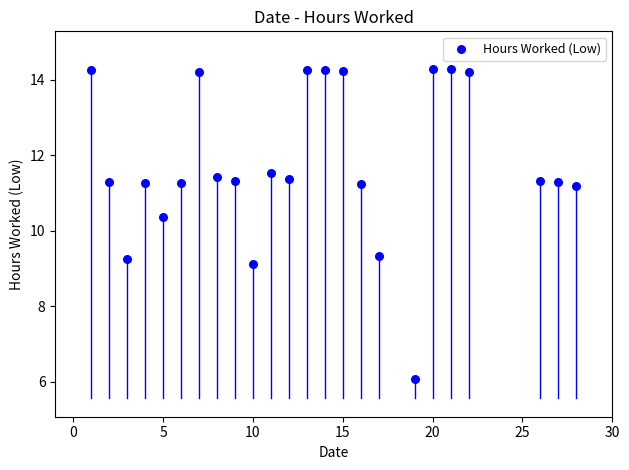

What Y value in the scatter plot is closest to 10?

10.4